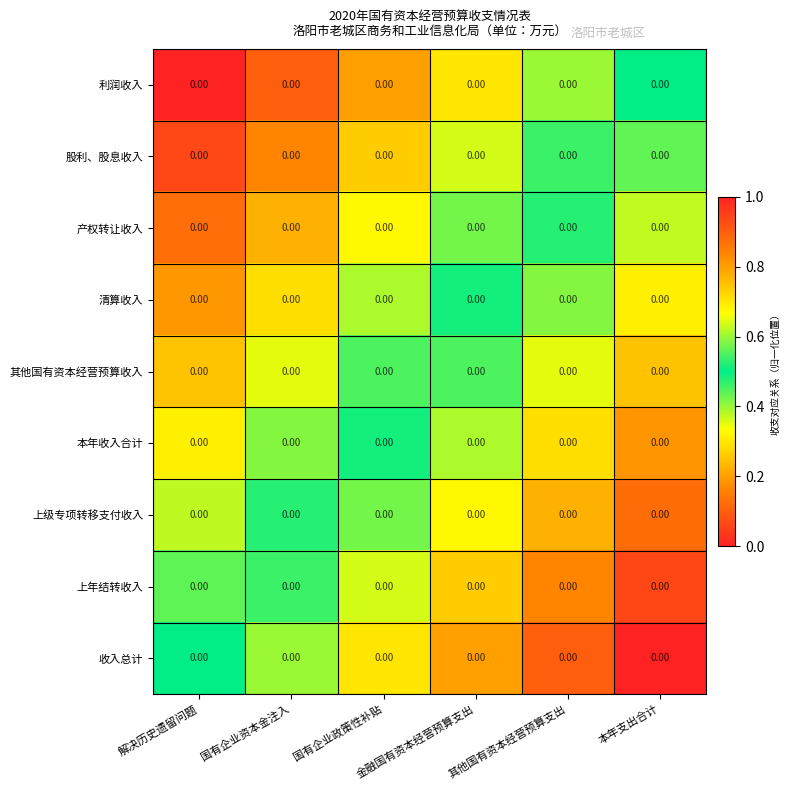

Read the 股利、股息收入 value at 解决历史遗留问题.

0.1